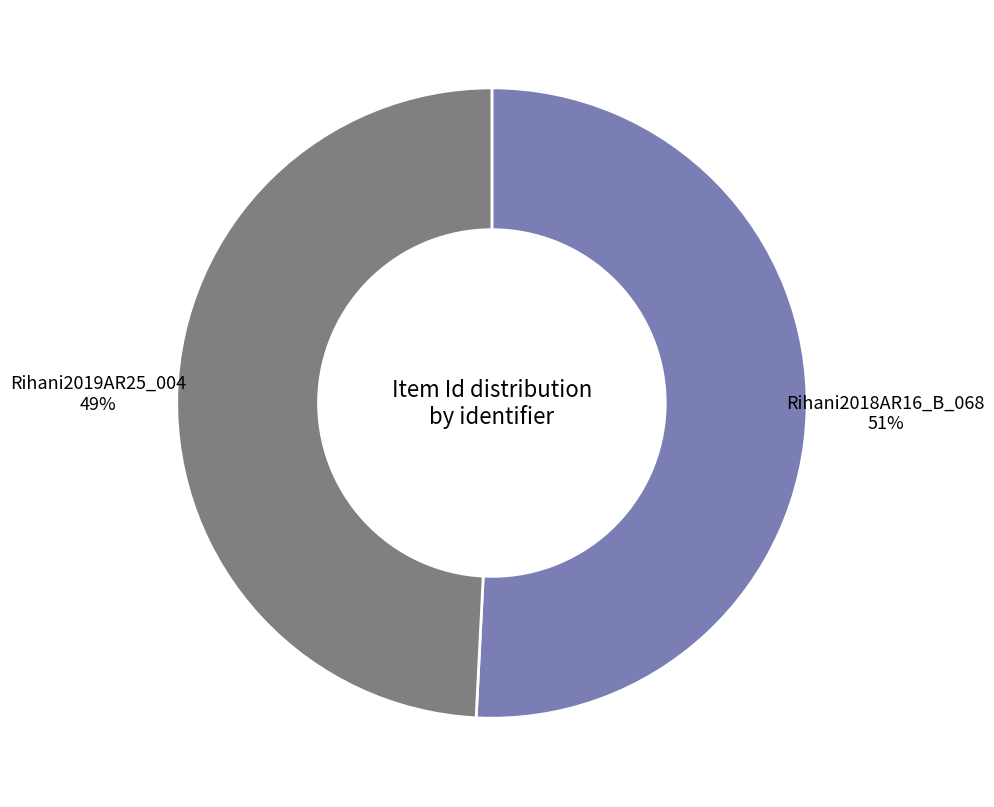

Combined, do Rihani2019AR25_004 and Rihani2018AR16_B_068 account for over 50%?

Yes